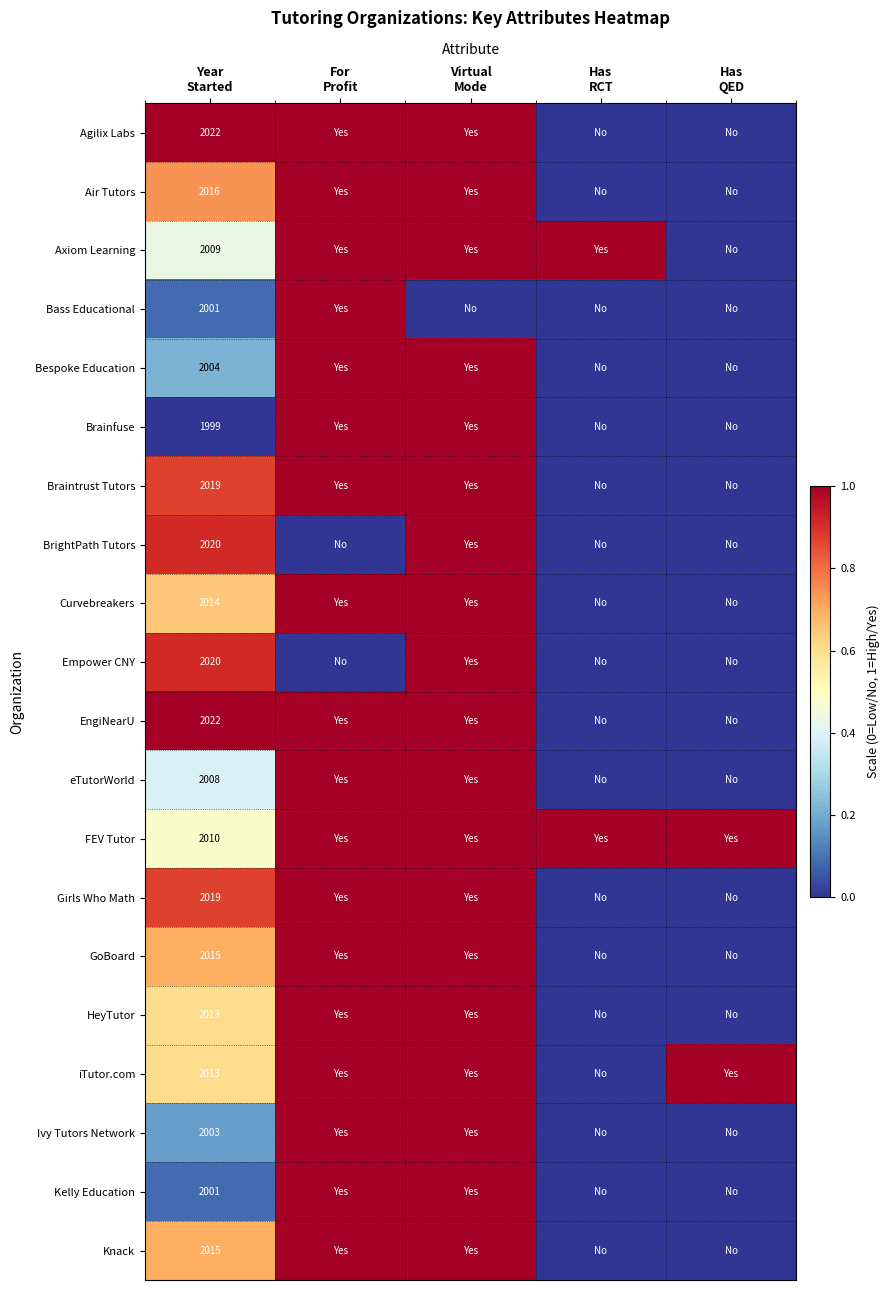

Between Virtual
Mode and For
Profit, which is larger?

Virtual
Mode